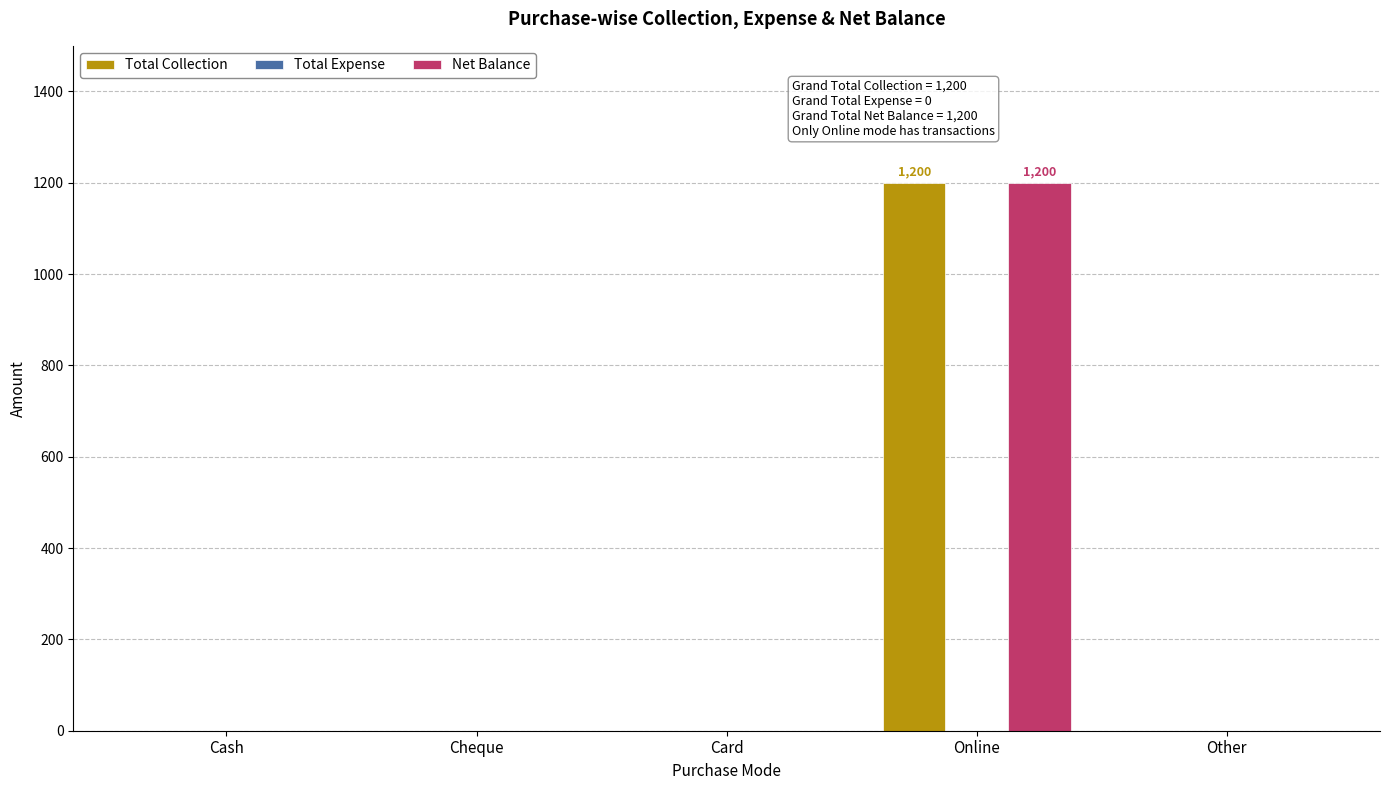

Is it true that Net Balance equals 0 at Other?

True